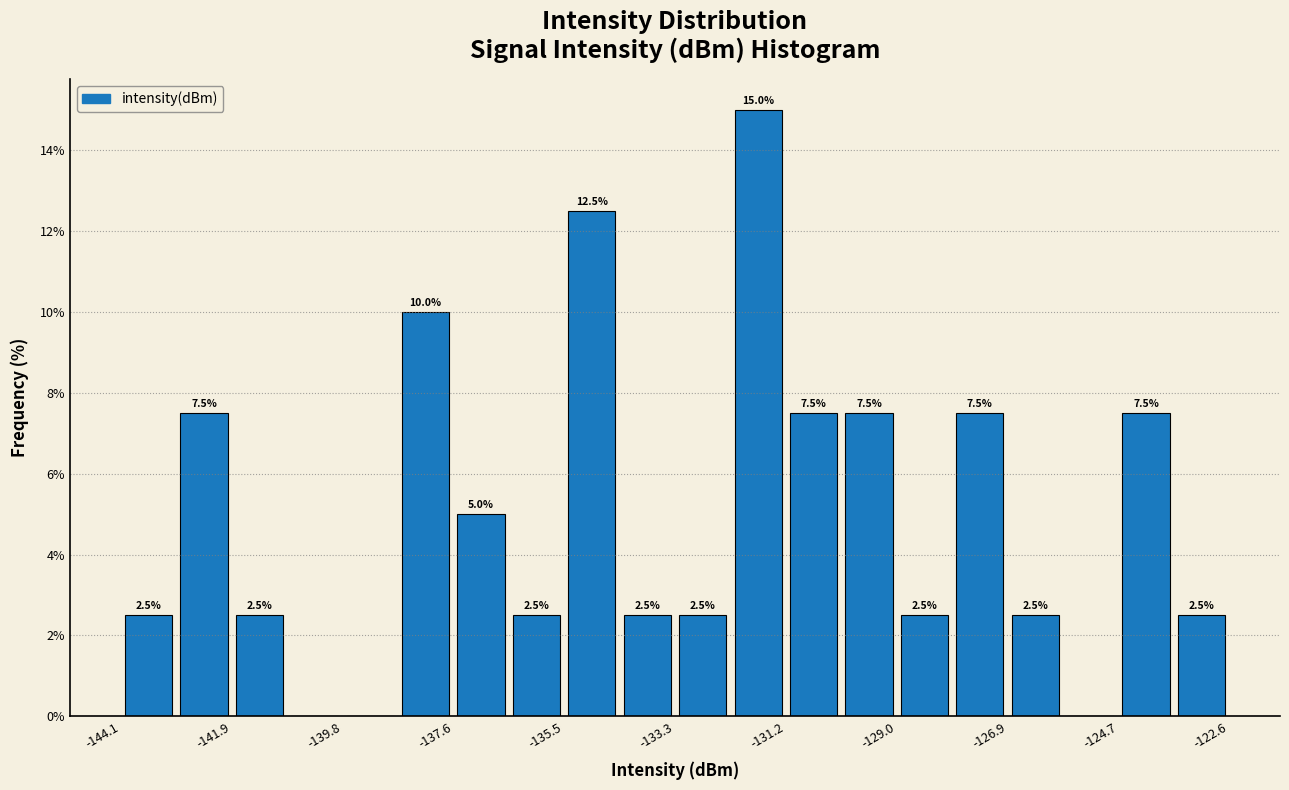

Around what value on the x-axis is the tallest bar? Give the approximate position of its centre, as read against the axis.

-131.5